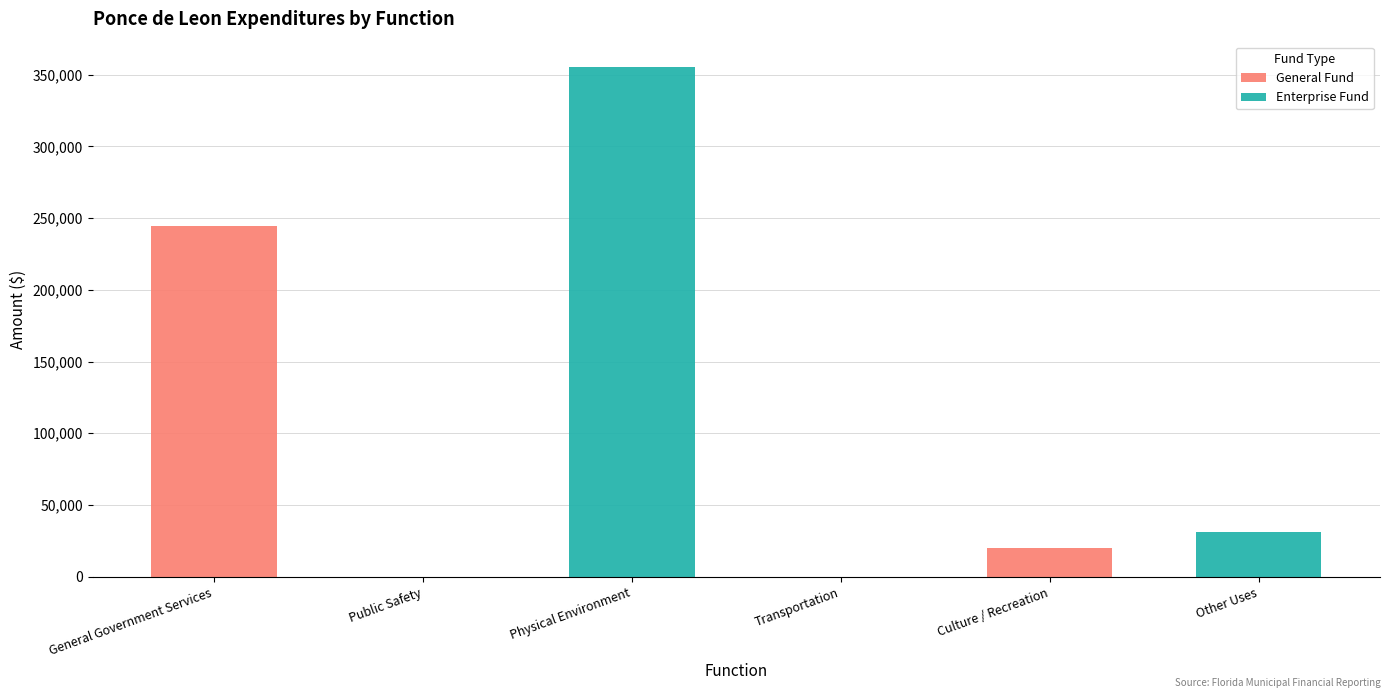

What is the maximum value for General Fund?

244410